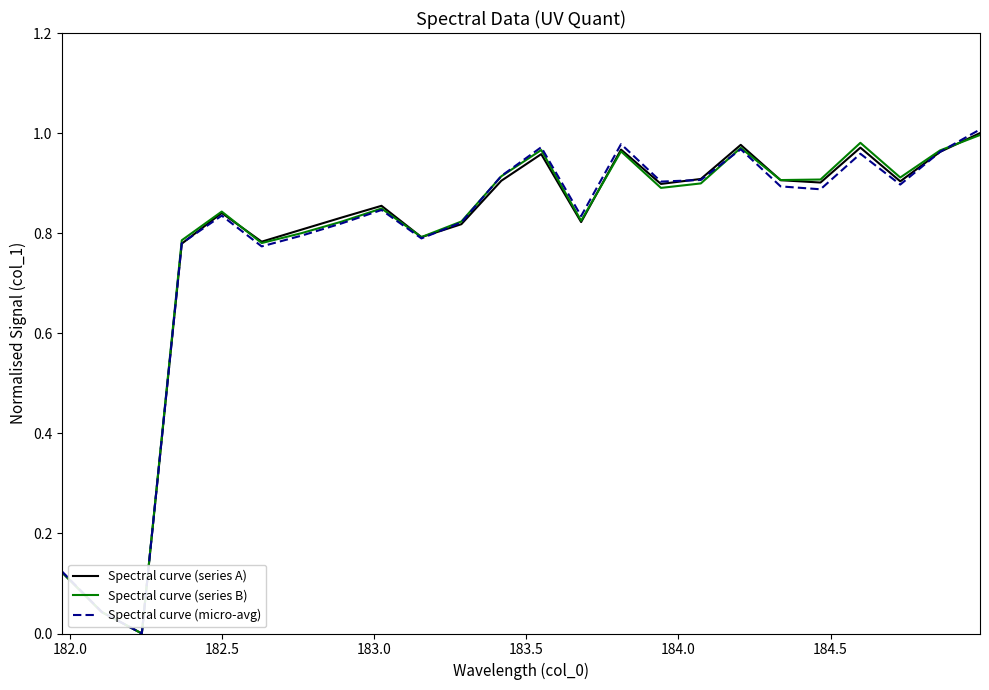

How many lines are shown in the chart?

3